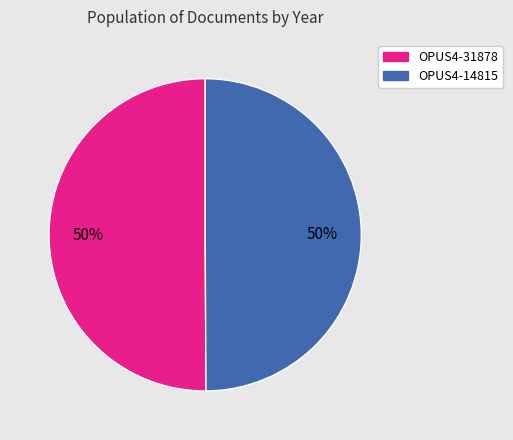

What is the ratio of the value at OPUS4-14815 to the value at OPUS4-31878?

1.0